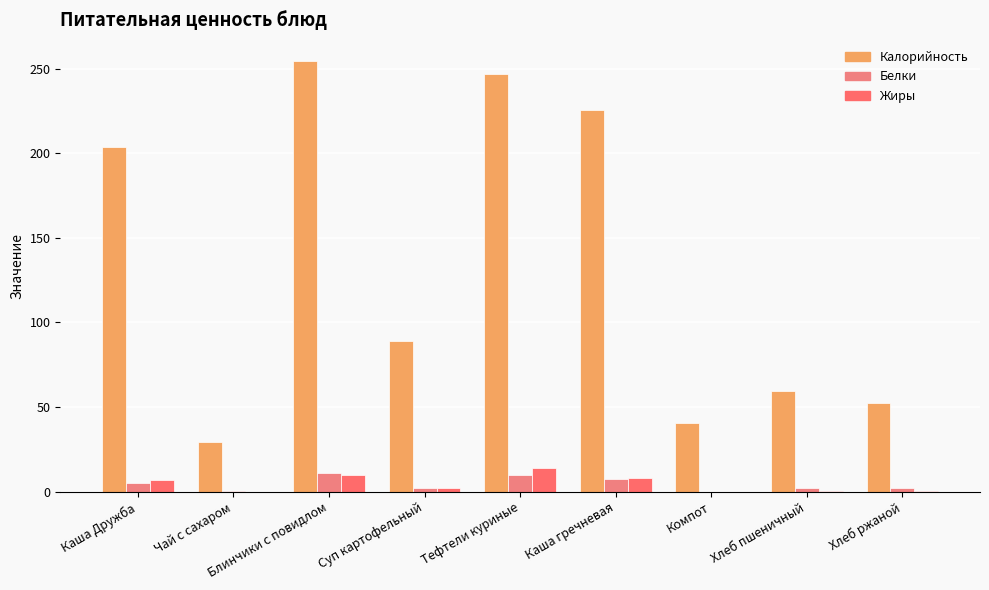

Reading left to right, list all the values displayed in this chart.

Калорийность: 203.5	29.1	254.2	89.0	246.8	225.7	40.4	59.7	52.2
Белки: 5.3	0.2	11.1	2.2	10.1	7.6	0.1	2.0	2.0
Жиры: 6.9	0.1	10.0	2.3	13.8	7.9	0.0	0.3	0.4